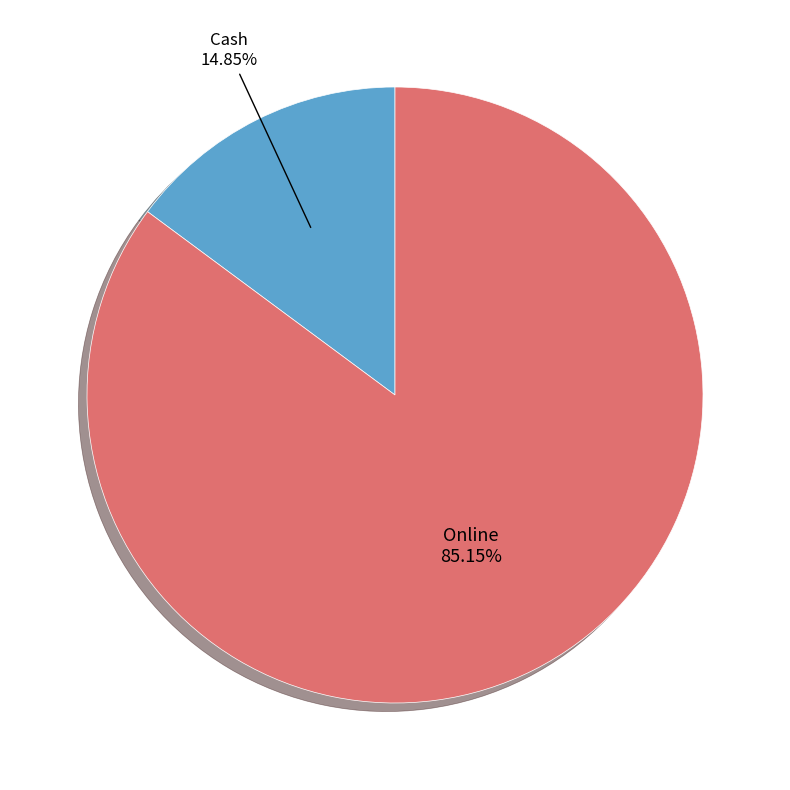

To the nearest percent, what is the combined percentage of Cash and Online?

100%